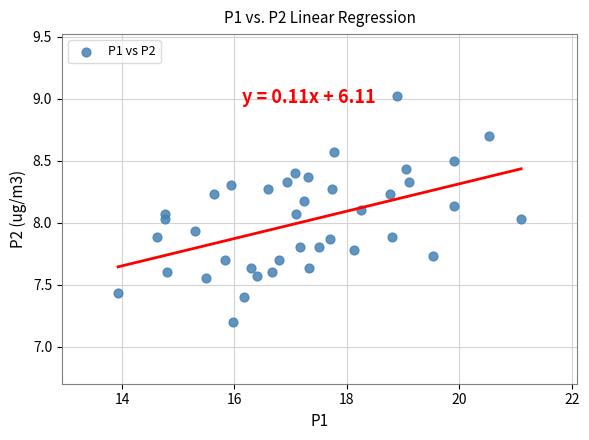

What is the range of Y values (max minus min)?

1.8